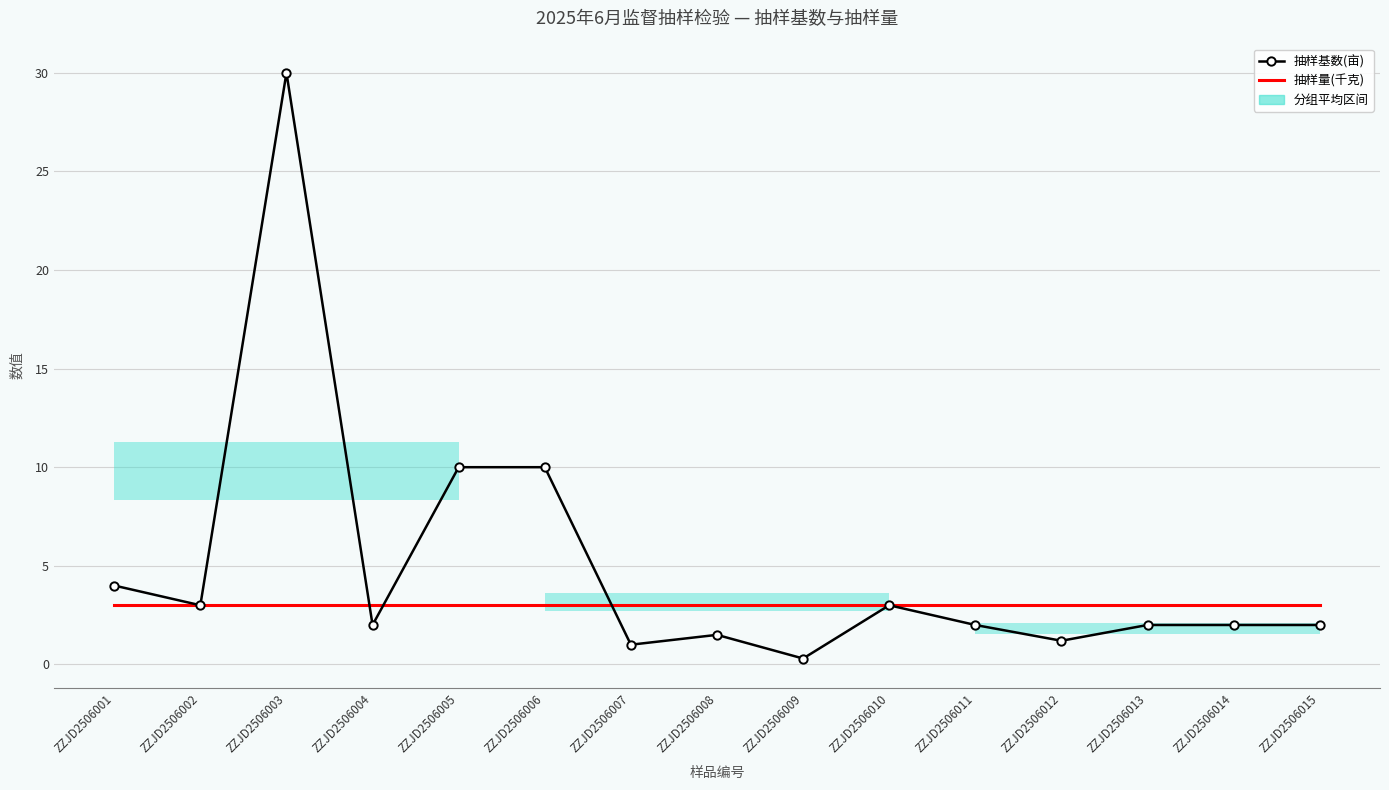

At how many categories does at least one series exceed 28?

1